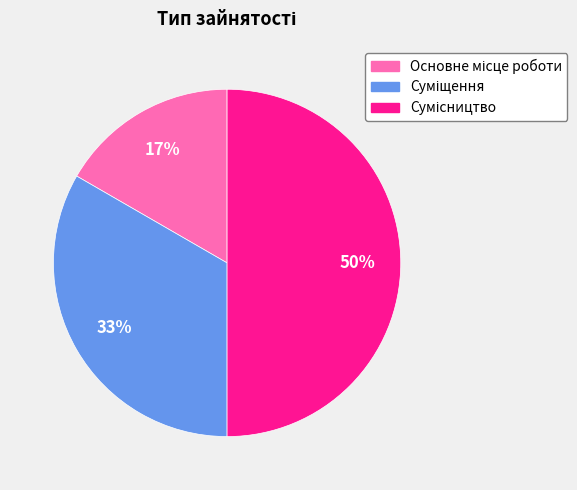

To the nearest percent, what is the difference between the largest and smallest slice percentages?

33%